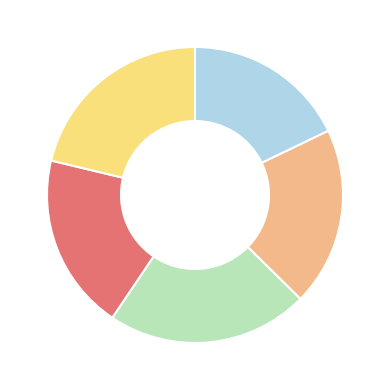

Does any single category account for the majority?

No